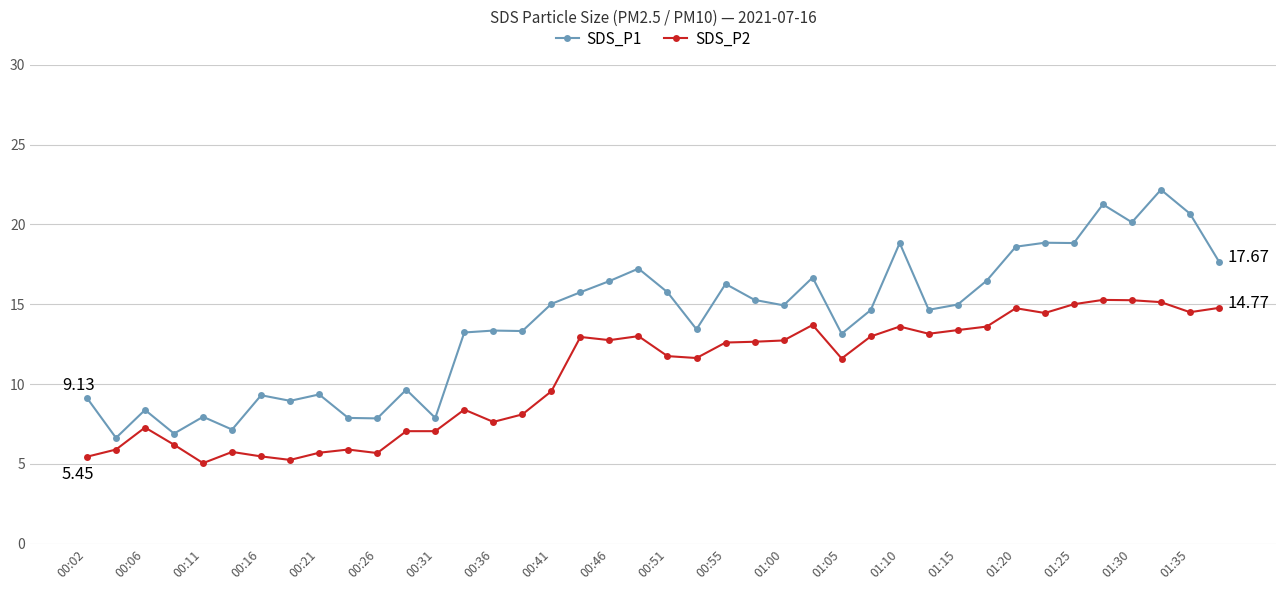

True or false: SDS_P2 has more than 1 interior local peaks.

True